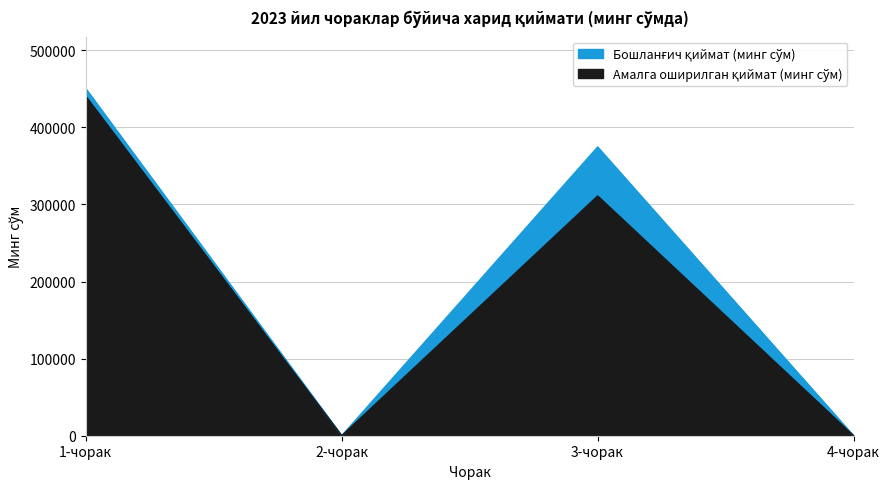

At 2-чорак, list the series in order from smallest to largest.

Бошланғич қиймат (минг сўм), Амалга оширилган қиймат (минг сўм)